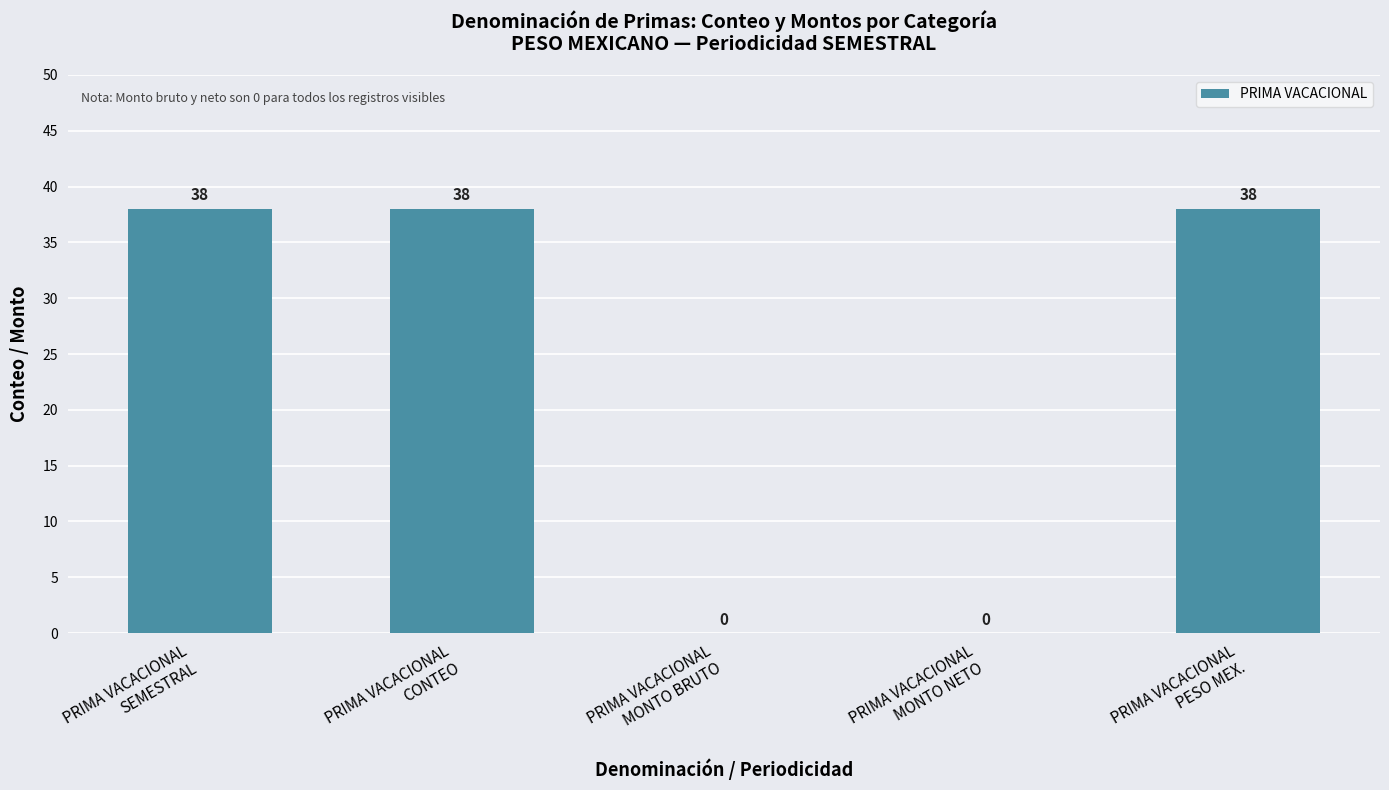

What is the greatest value displayed?

38